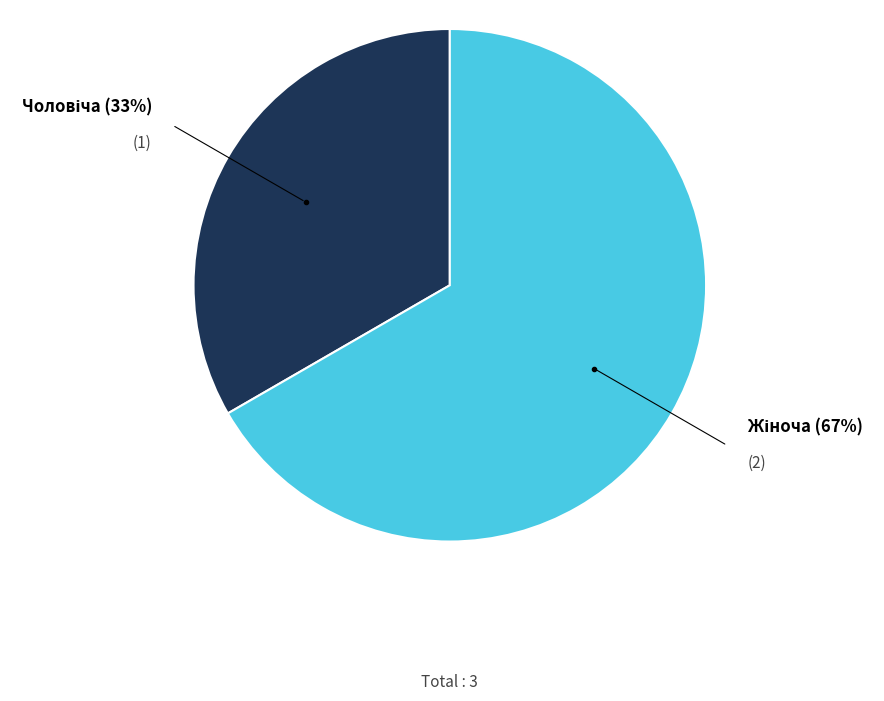

To the nearest percent, what is the average slice percentage?

50%